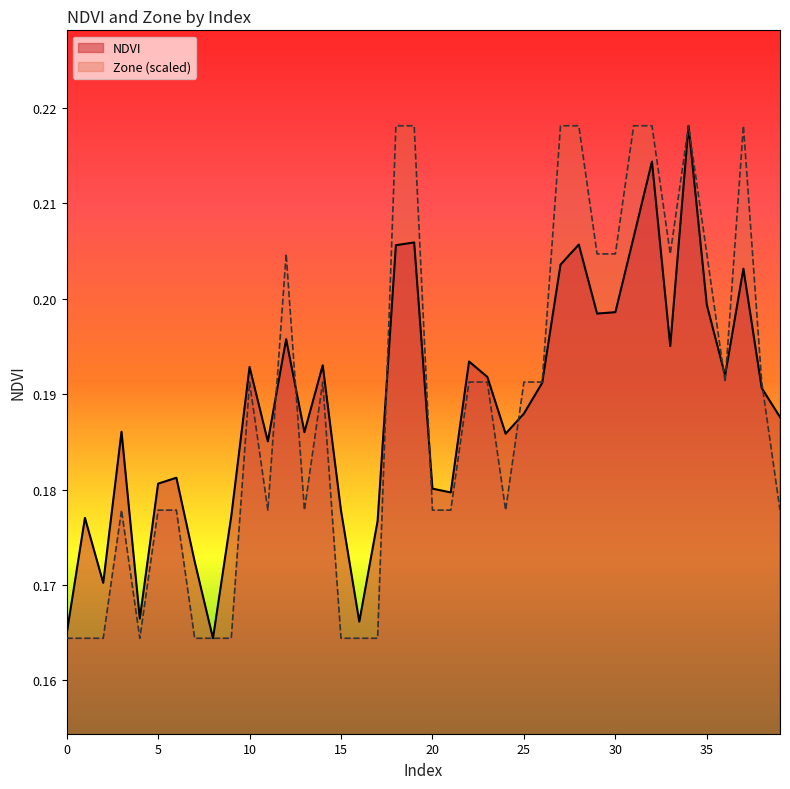

In NDVI, how many points are higher than both neighbors (excluding endpoints)?

12